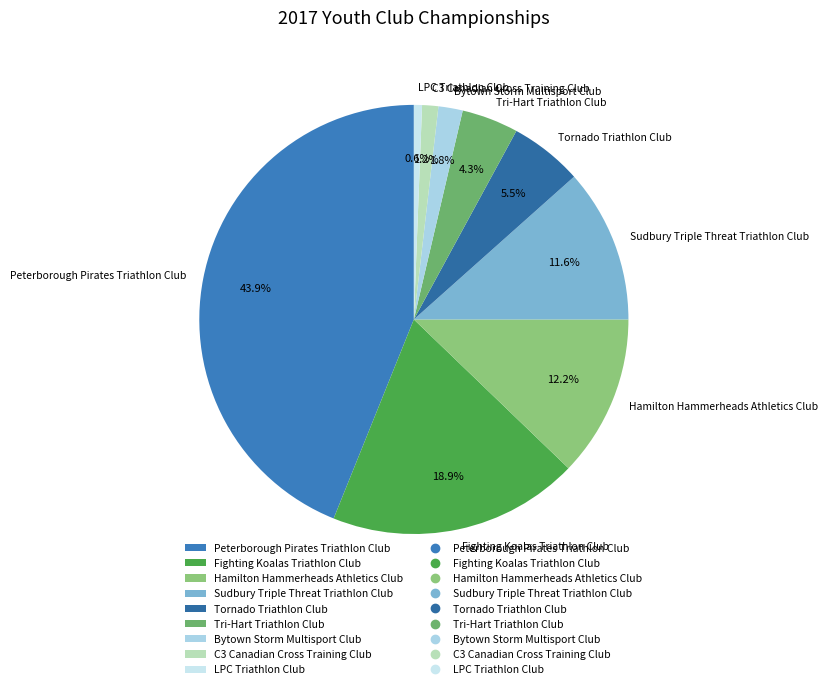

True or false: LPC Triathlon Club accounts for 11% of the total.

False